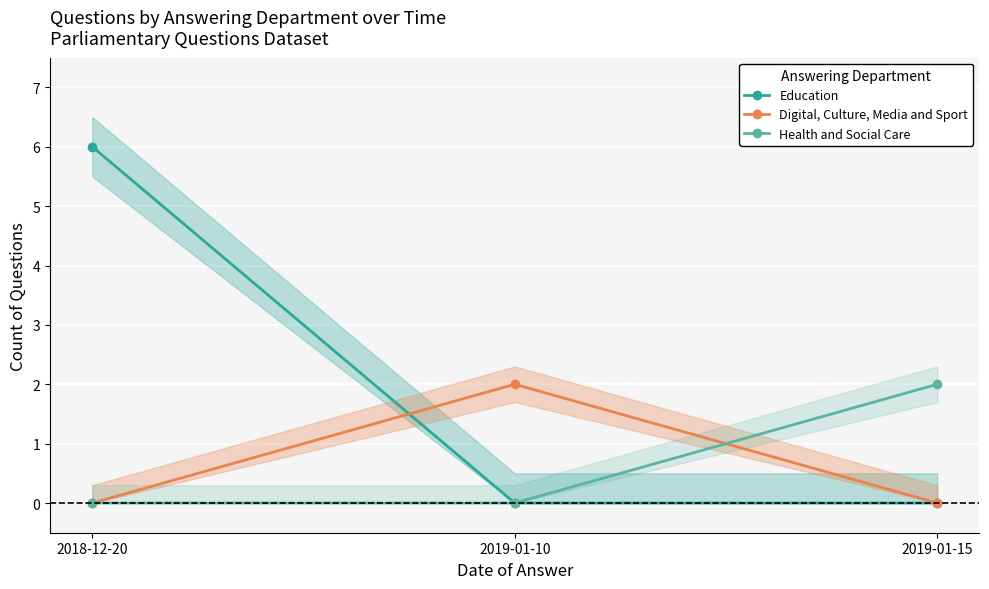

How many data points in Education are above 0?

1